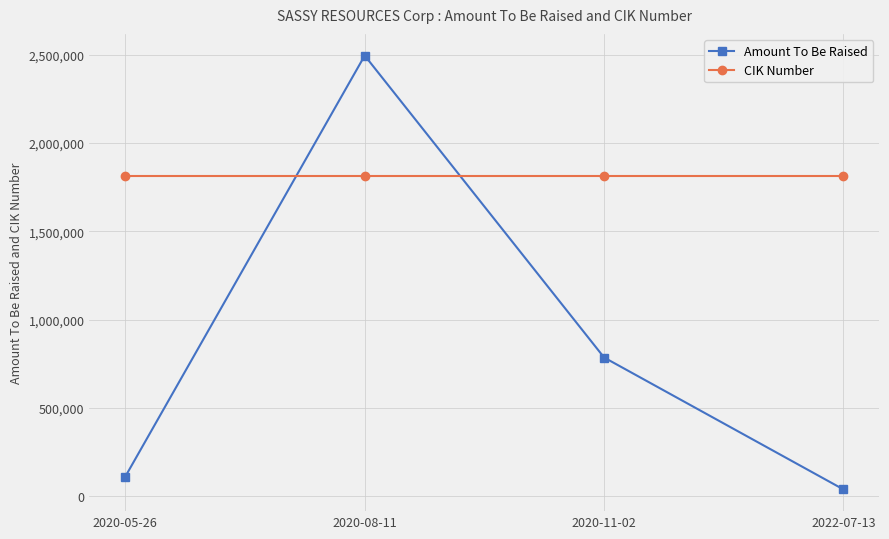

Reading left to right, extract all data points from this chart.

Amount To Be Raised: 2020-05-26=110513	2020-08-11=2495342	2020-11-02=784998	2022-07-13=37592
CIK Number: 2020-05-26=1812327	2020-08-11=1812327	2020-11-02=1812327	2022-07-13=1812327